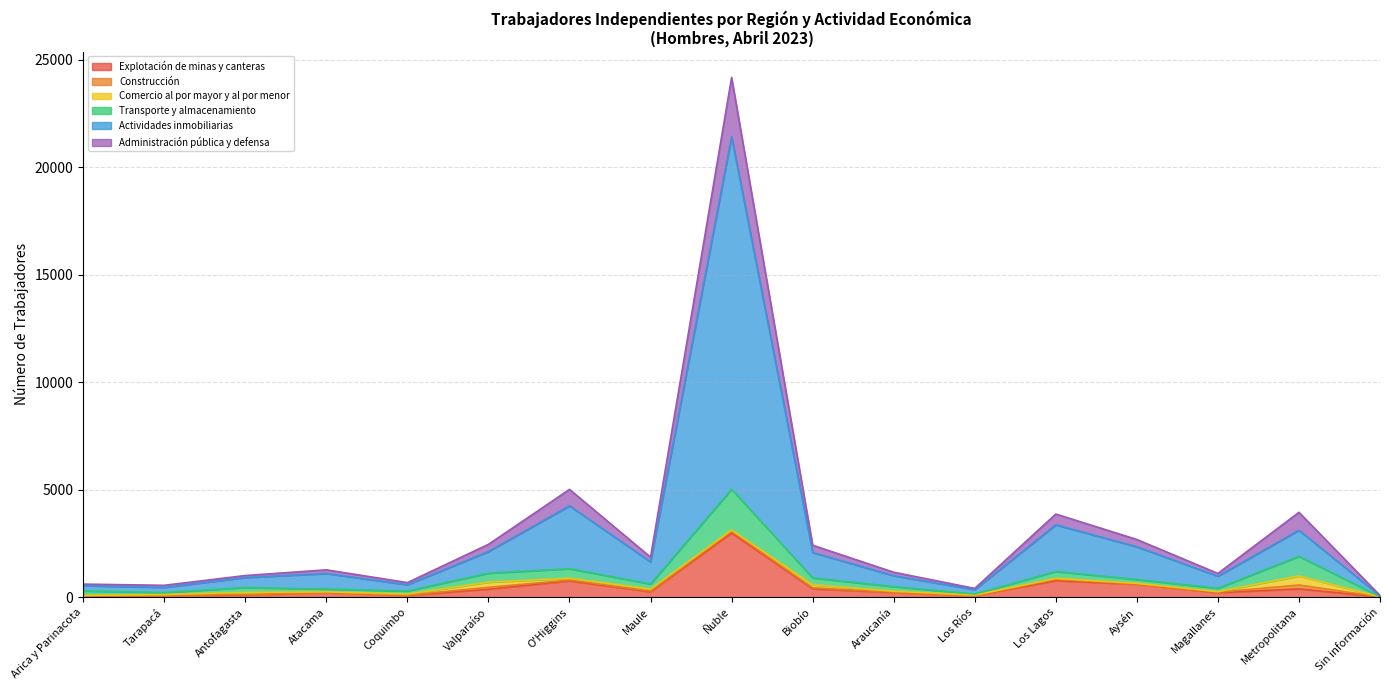

At which category is the sum across all series the highest?

Ñuble